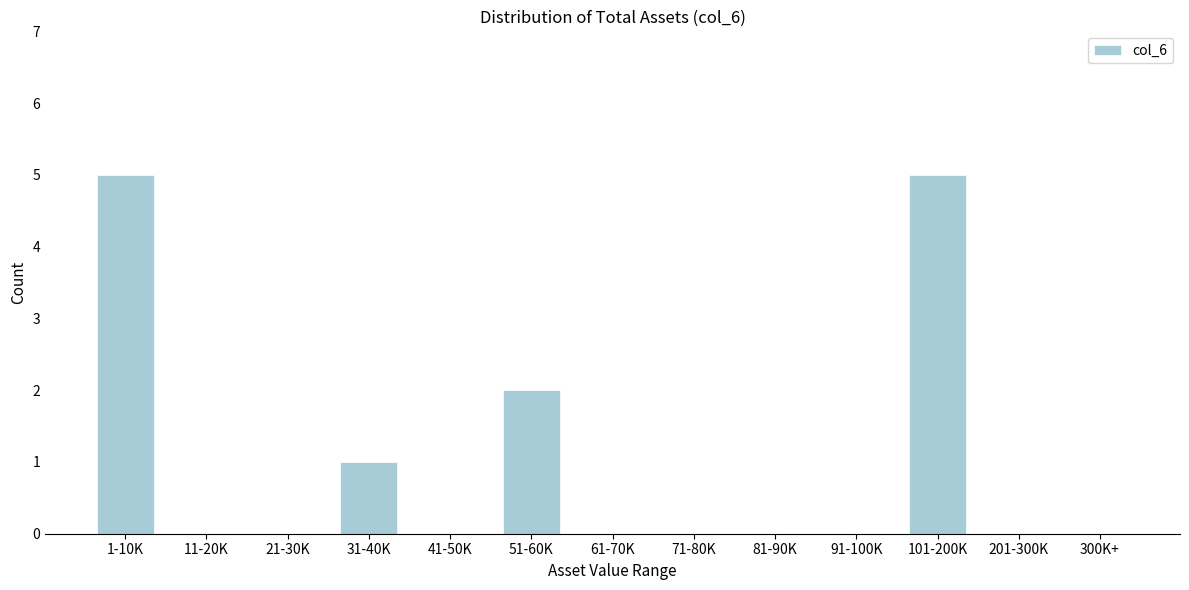

Reading left to right, list all the values displayed in this chart.

1-10K=5	11-20K=0	21-30K=0	31-40K=1	41-50K=0	51-60K=2	61-70K=0	71-80K=0	81-90K=0	91-100K=0	101-200K=5	201-300K=0	300K+=0